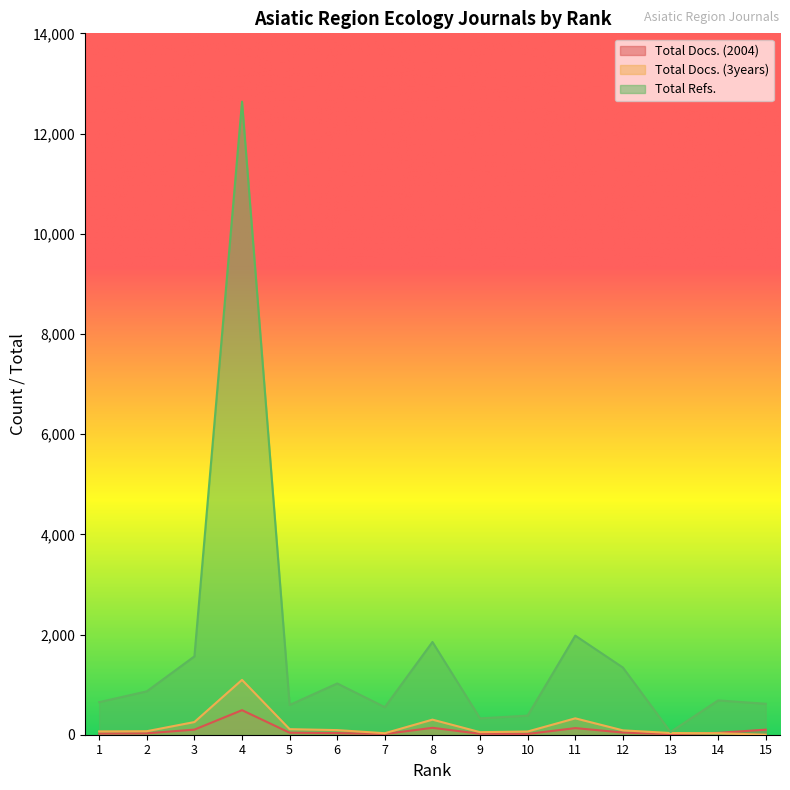

How many data points in Total Docs. (3years) are less than 70?

7